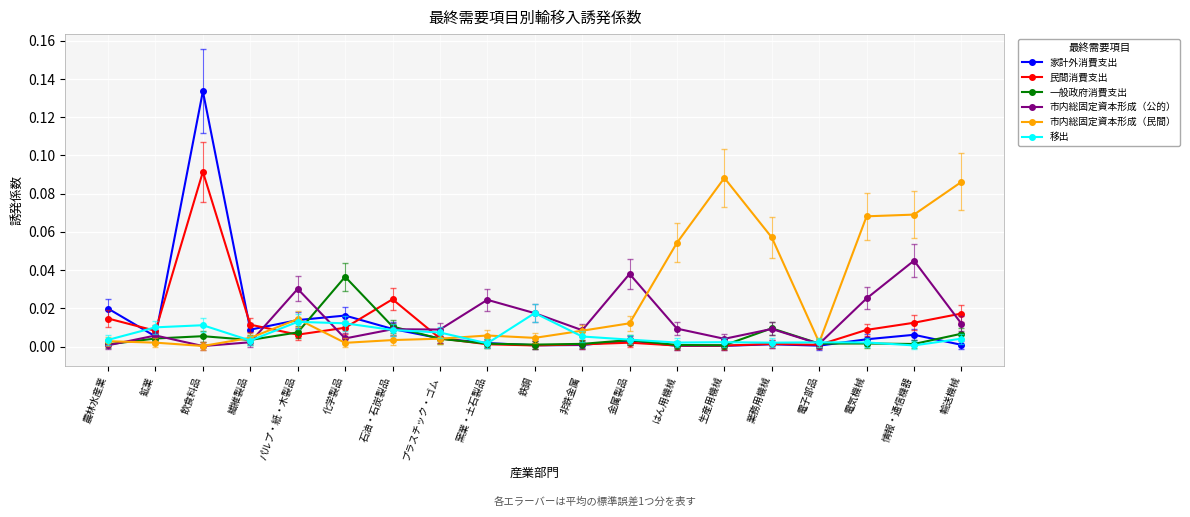

Between 業務用機械 and 輸送機械, which series saw the biggest shift?

市内総固定資本形成（民間）